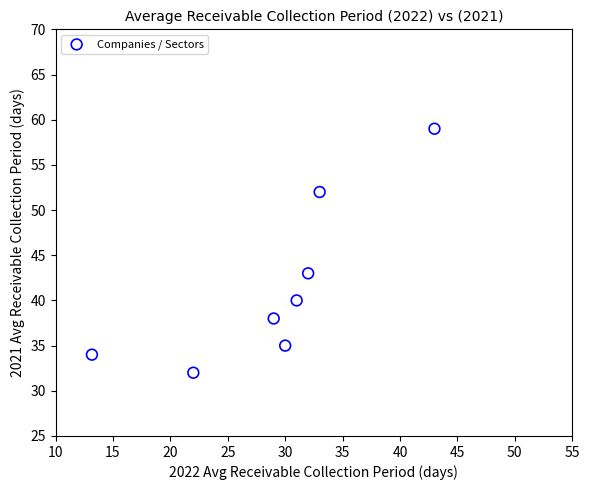

What Y value in the scatter plot is closest to 45?

43